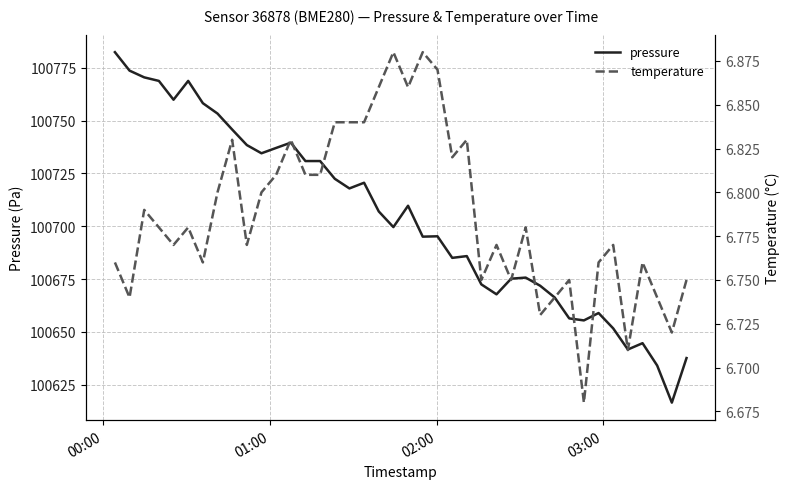

Is the value of pressure at 12 greater than the value of temperature at 14?

Yes